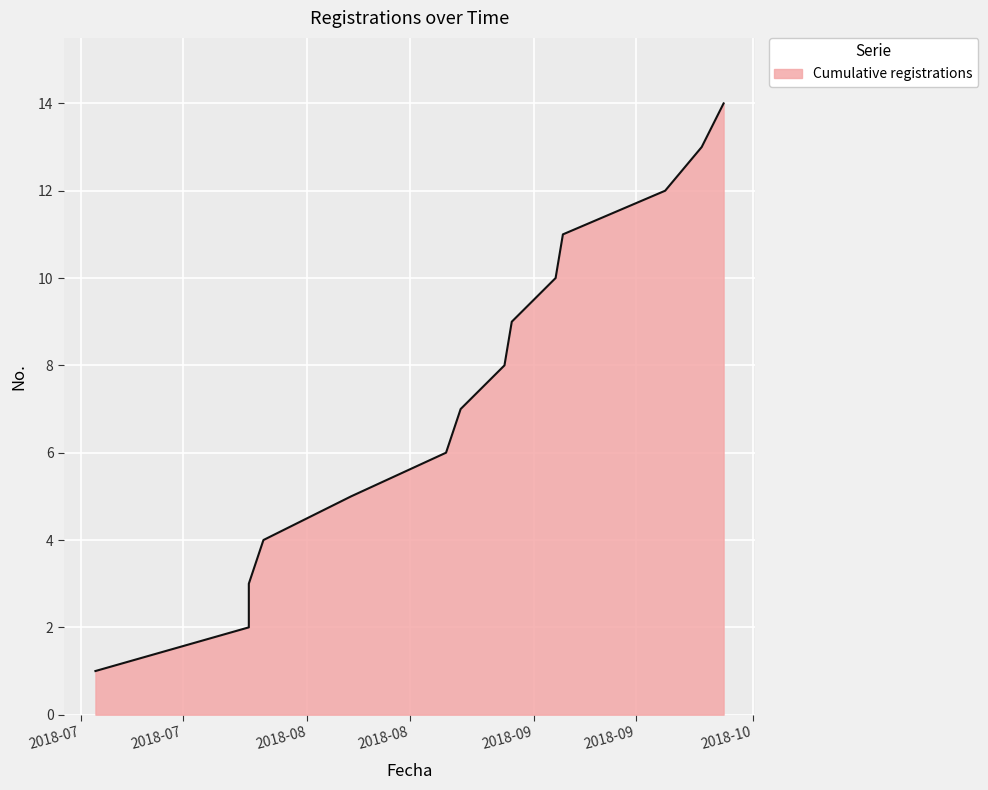

Count the number of data series in this chart.

1